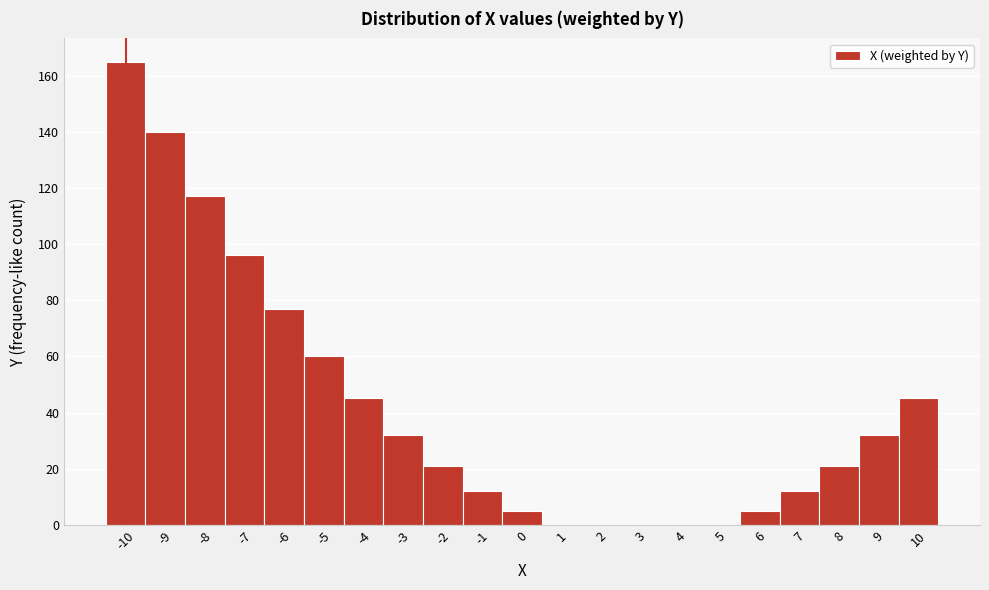

What is the height of the bar covering -9.5 to -8.5 on the x-axis? The values are not printed on the chart, so give them approximately, as read against the axis.

140